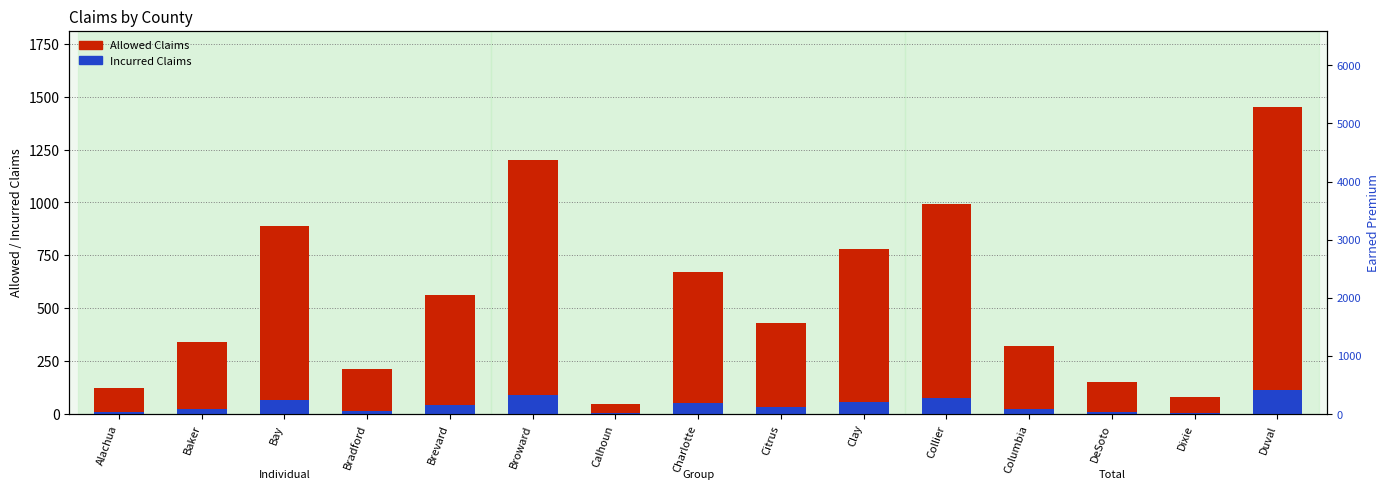

Which label corresponds to the largest value in the chart?

Duval